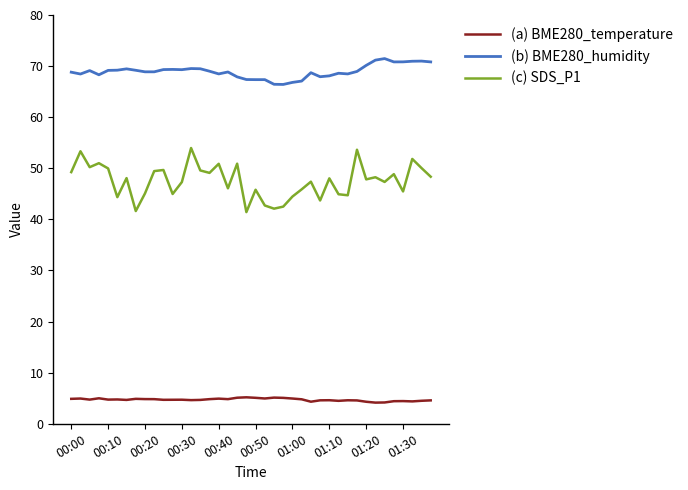

What is the highest value of the (a) BME280_temperature series?

5.2